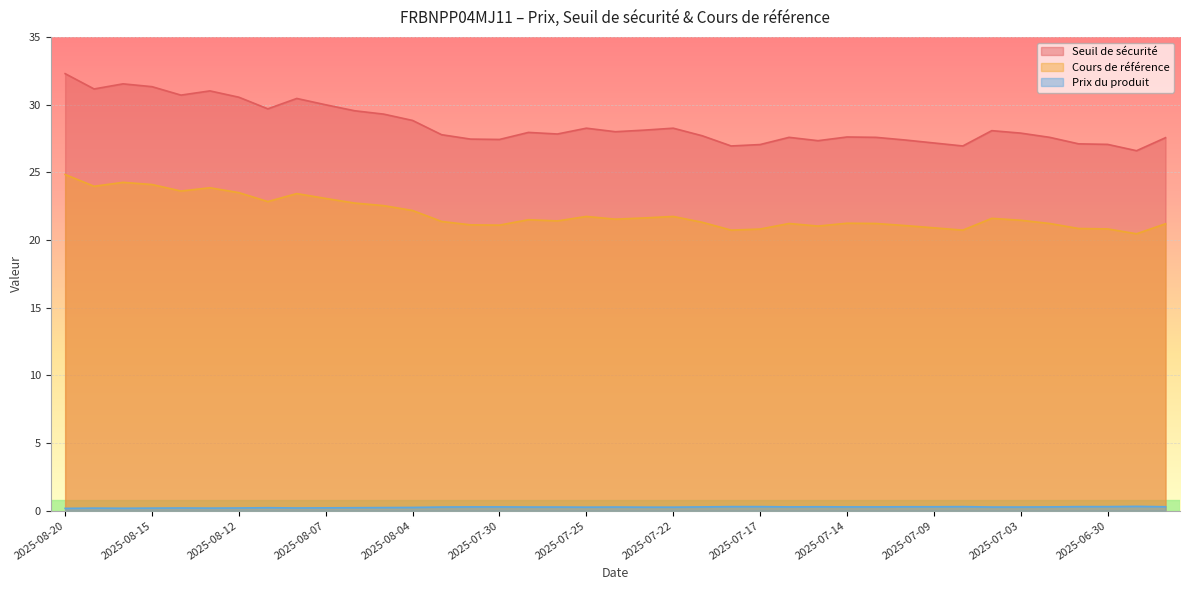

How many interior local peaks does the Cours de référence series have?

9